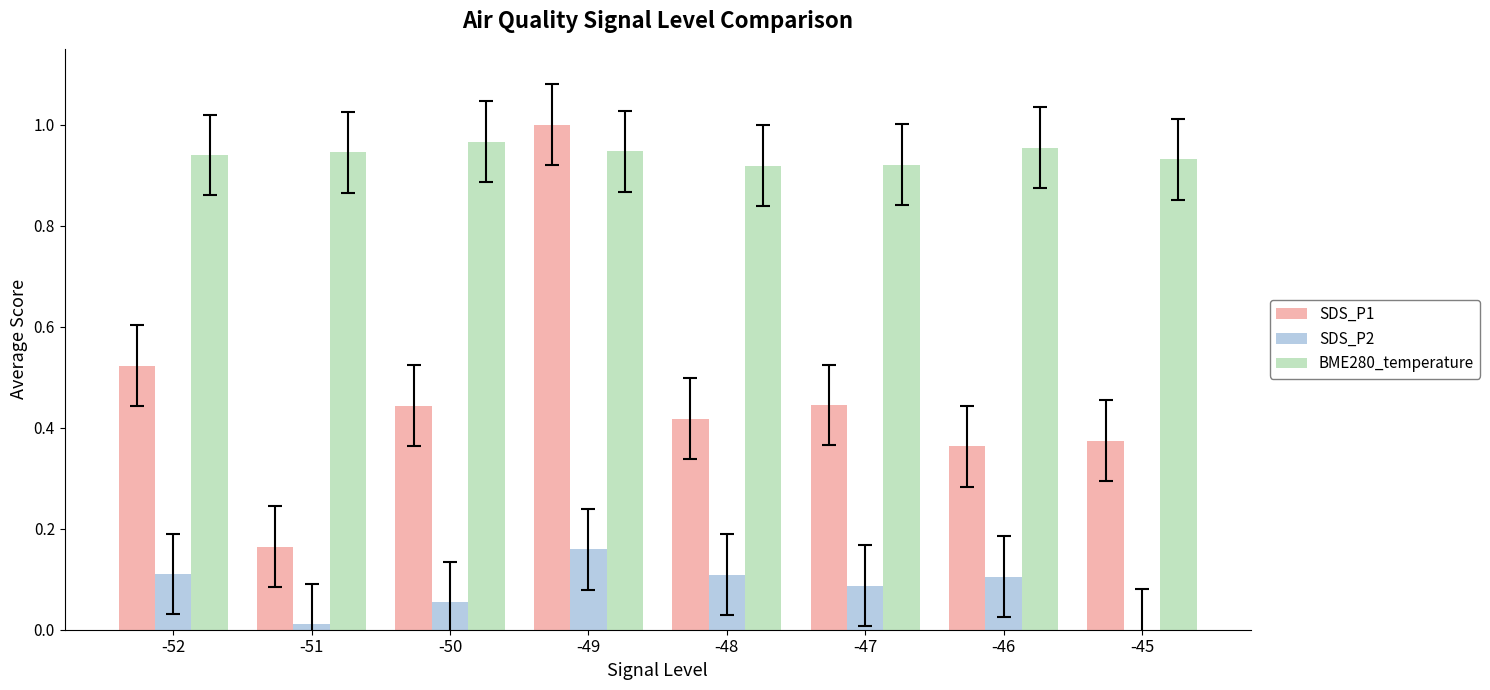

At which category is the sum across all series the highest?

-49